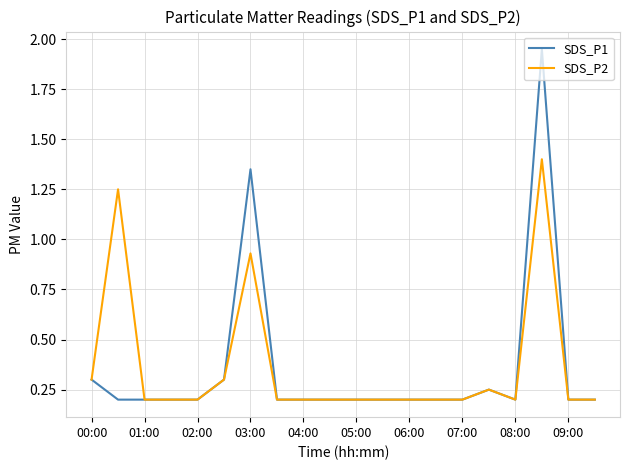

True or false: SDS_P2 has more than 2 interior local peaks.

True